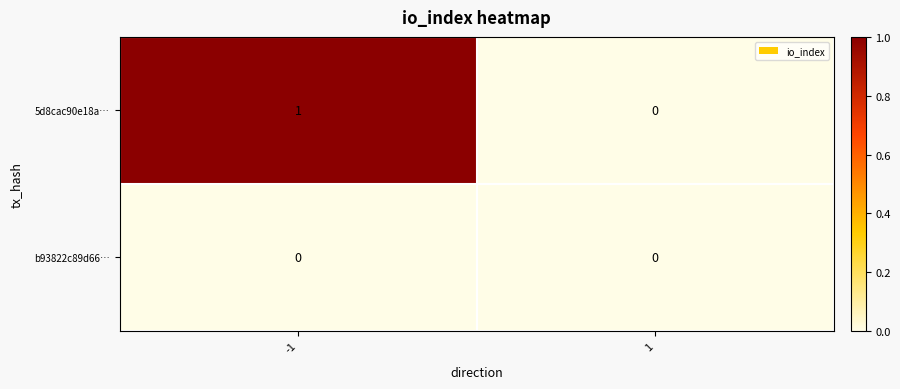

Which series has the largest range (max minus min)?

5d8cac90e18a…